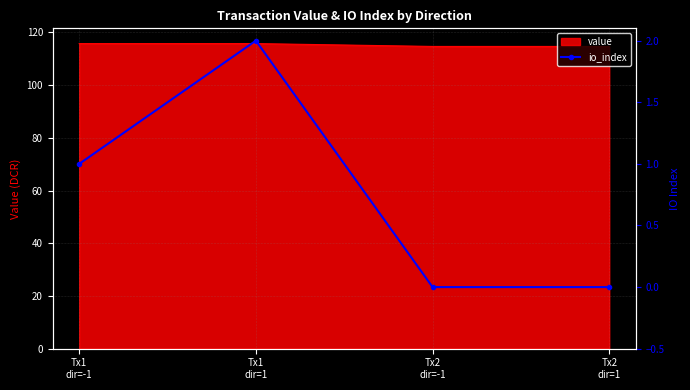

The value at Tx2
dir=1 is 0. True or false?

True